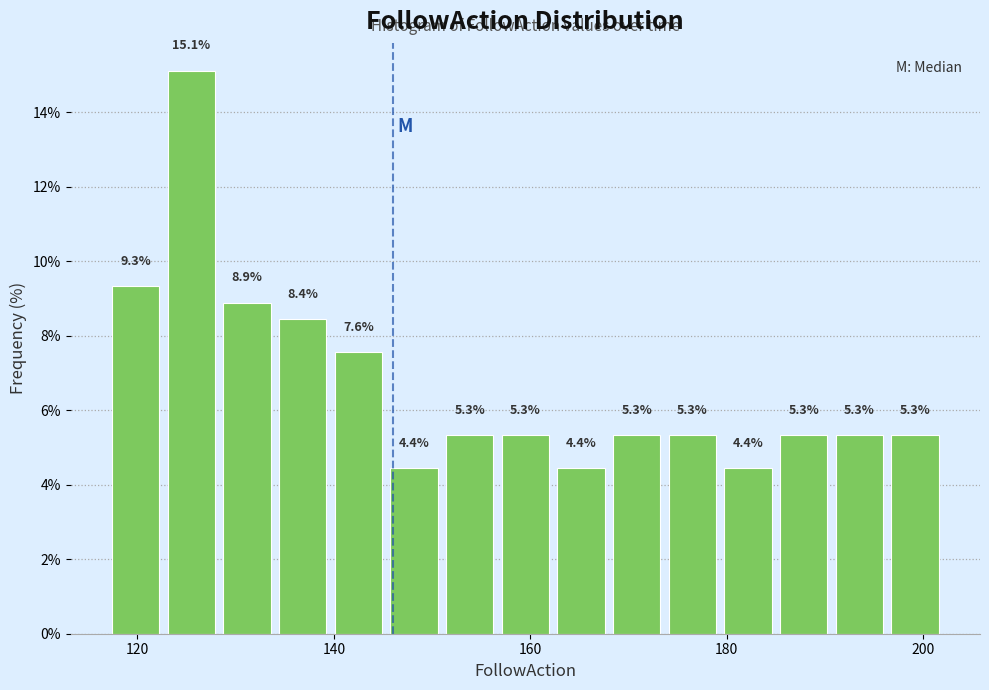

Read against the x-axis, roughly where is the centre of the tallest bar?

126